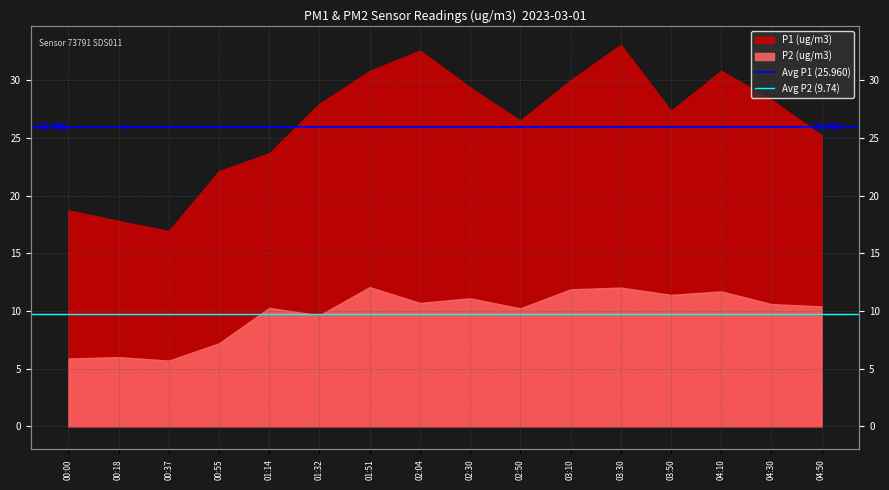

Rank the series by their average value, from lowest to highest.

Avg P2 (9.74), Avg P1 (25.960)